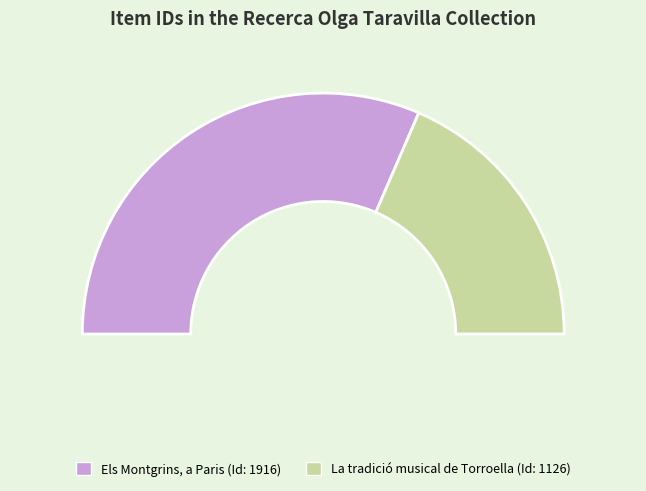

What is the majority slice?

Newspaper Article (1916)